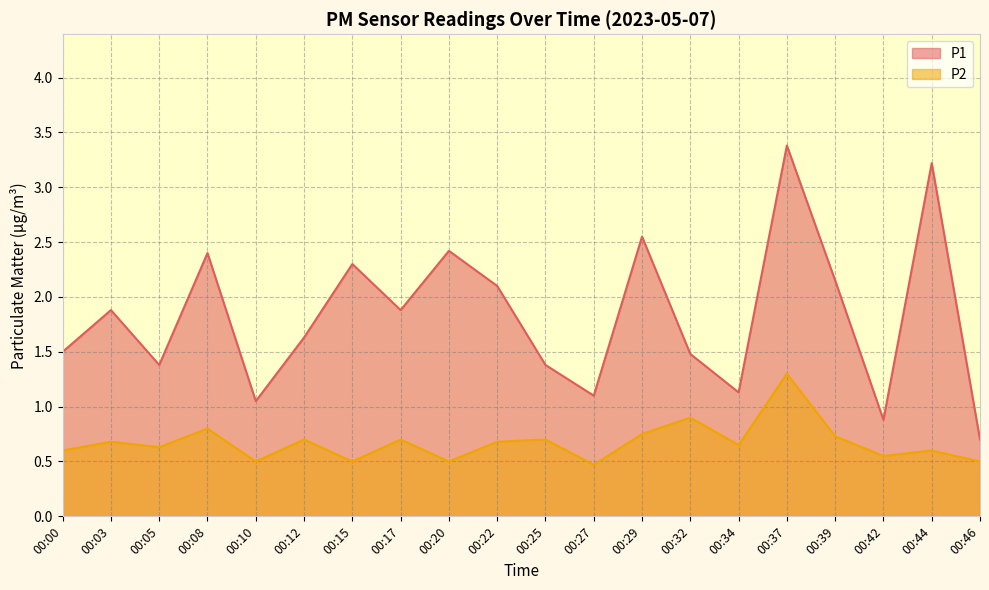

How many lines are shown in the chart?

2